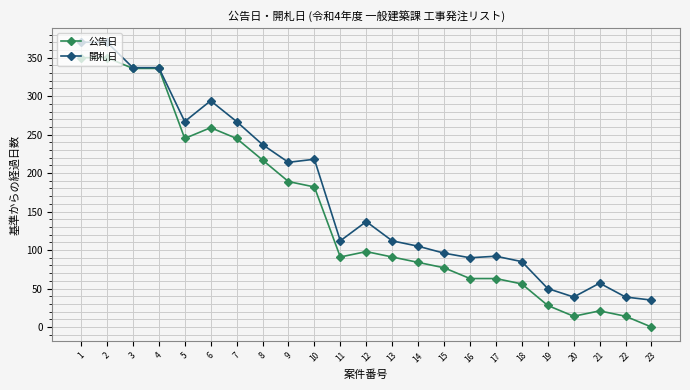

Is it true that 開札日 equals 96 at 15?

True